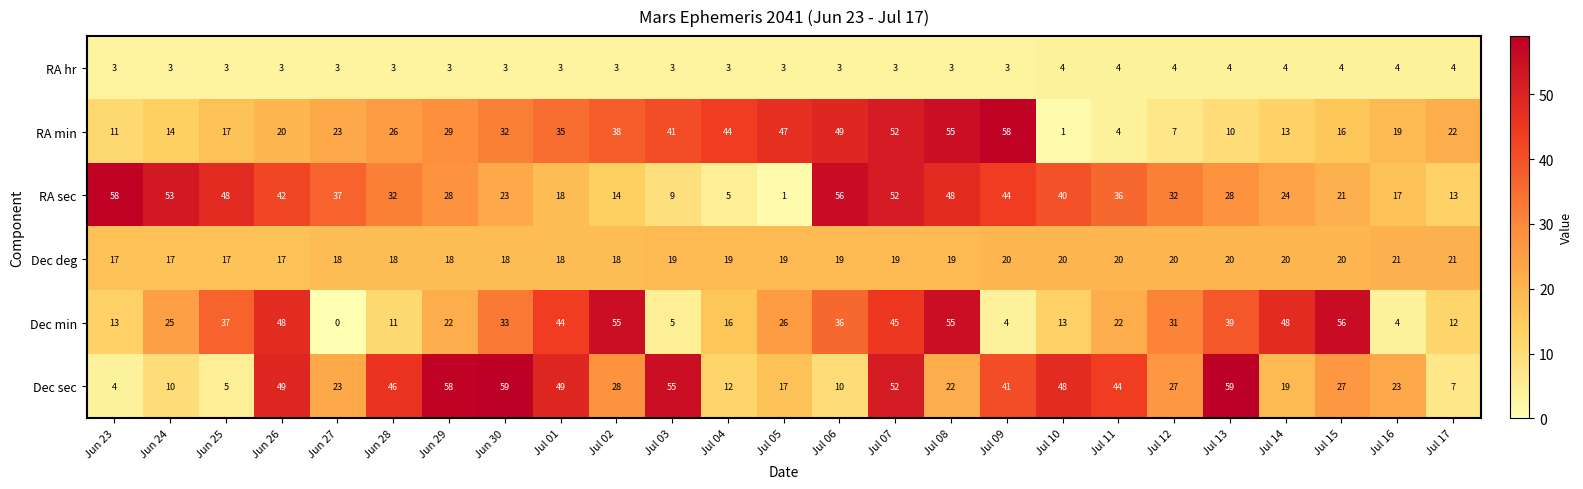

What is the average value of the RA sec series?

31